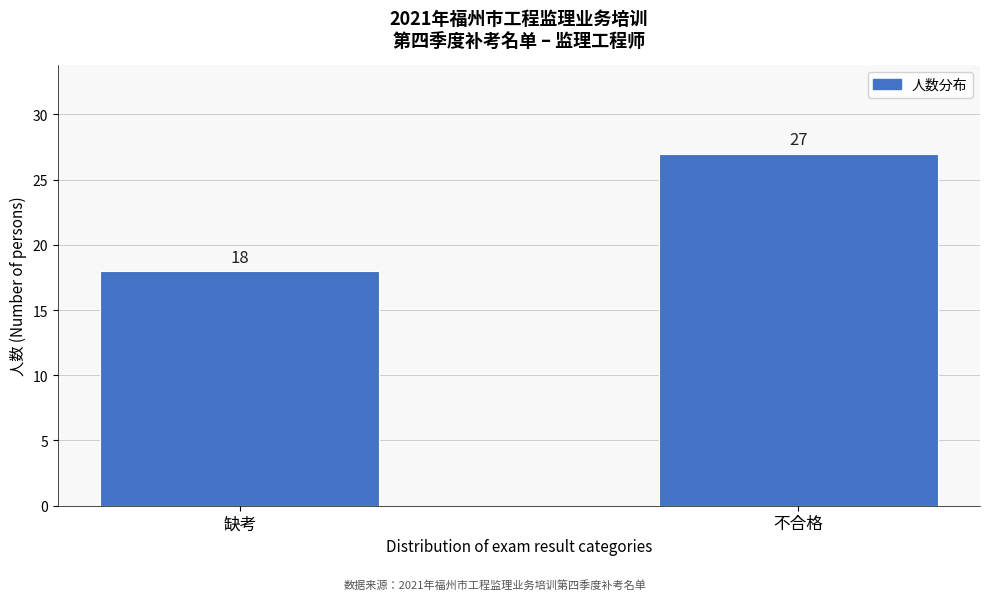

Reading left to right, what are all the values shown in this chart?

18	27